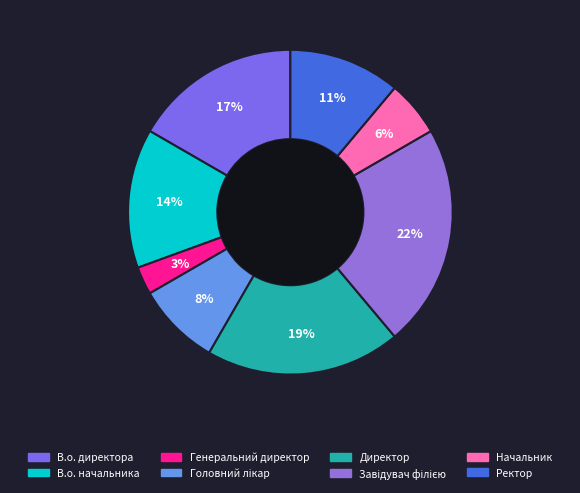

Count the number of slices in the pie.

8